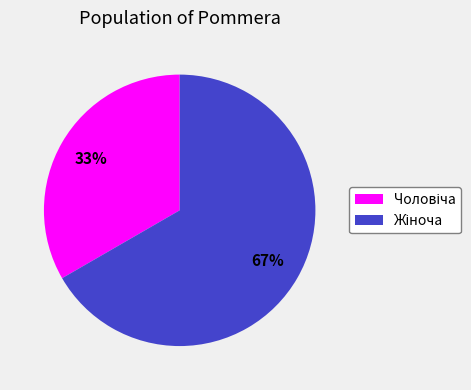

To the nearest percent, what is the average slice percentage?

50%